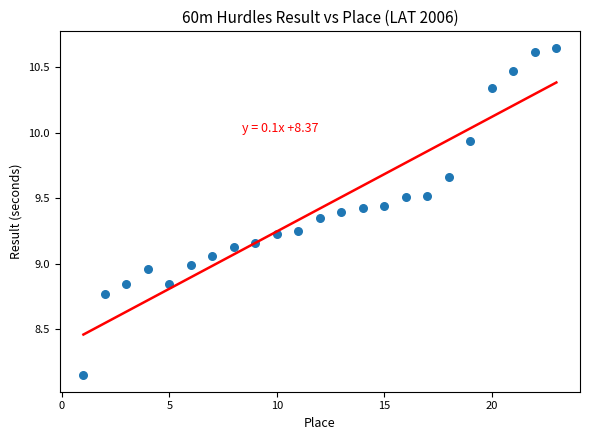

What is the range of X values (max minus min)?

22.0